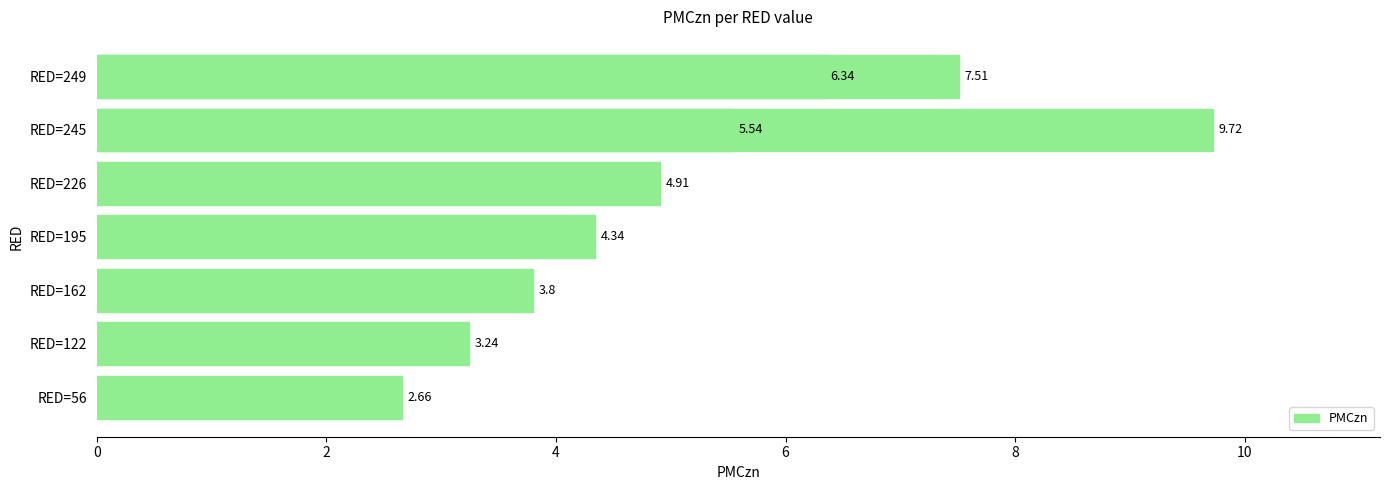

What is the average value?

5.3